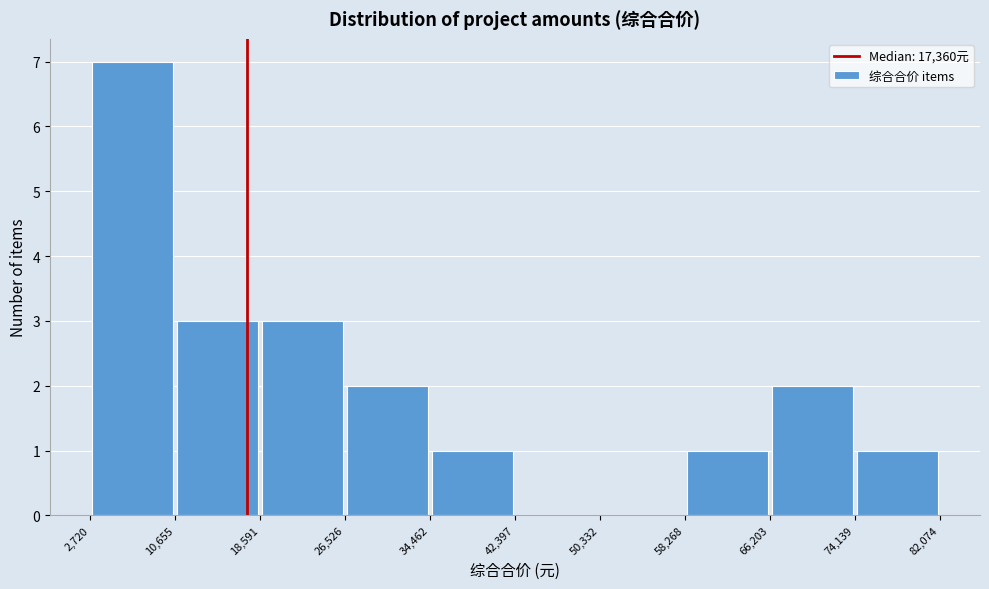

Which range on the x-axis has the tallest bar?

2,720 to 10,655